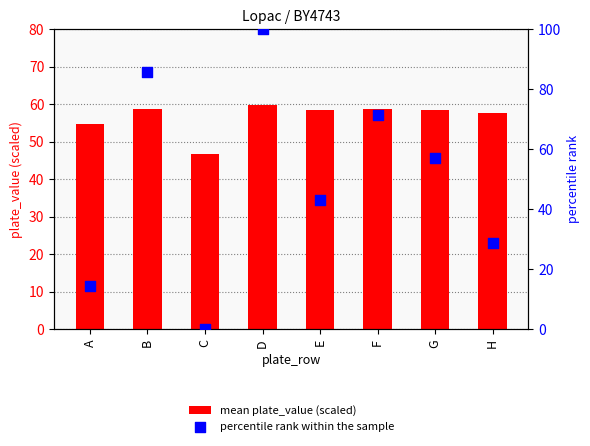

Which series has the largest total across all categories?

mean plate_value (scaled)